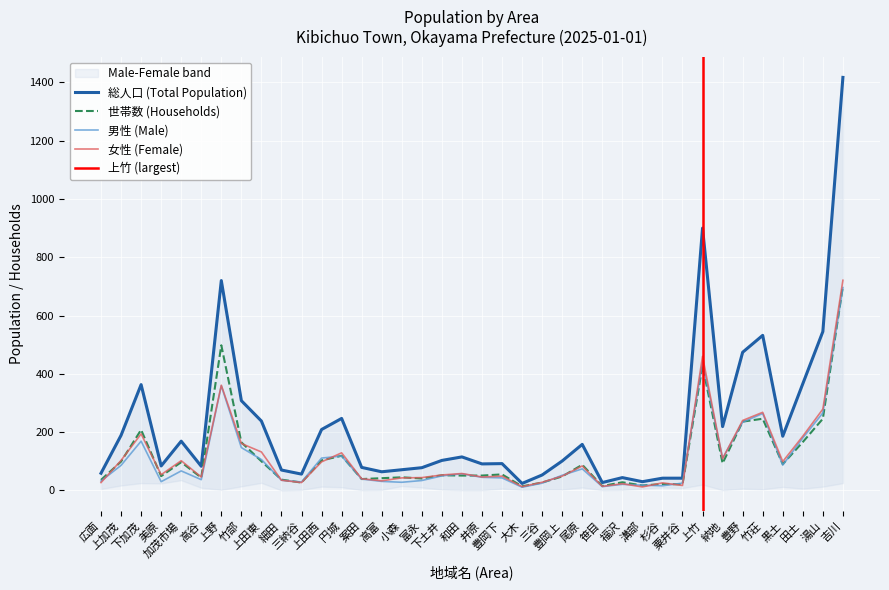

Reading left to right, extract all data points from this chart.

総人口: 59	189	363	84	169	83	720	308	238	70	56	209	247	79	64	71	78	103	115	91	92	24	53	101	158	27	44	30	42	42	900	219	474	532	186	366	545	1417
男性: 32	86	169	30	67	37	359	147	106	35	29	111	118	39	31	28	34	50	57	45	43	11	25	52	74	13	21	18	16	25	440	110	234	264	87	180	266	696
女性: 27	103	194	54	102	46	361	161	132	35	27	98	129	40	33	43	44	53	58	46	49	13	28	49	84	14	23	12	26	17	460	109	240	268	99	186	279	721
世帯数: 36	99	208	49	97	44	498	165	100	37	27	103	119	39	42	45	41	52	51	51	55	14	27	48	88	15	28	17	22	21	428	93	236	246	90	166	246	701